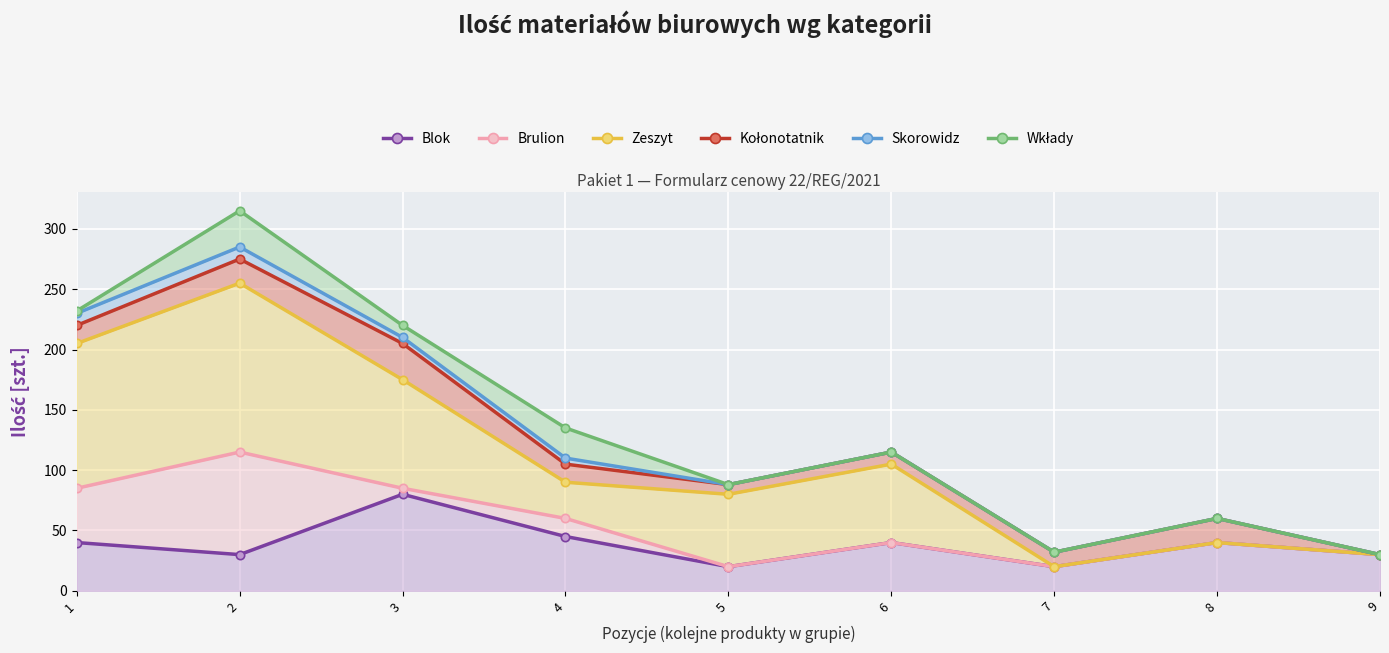

What is the lowest value of the Zeszyt series?

20